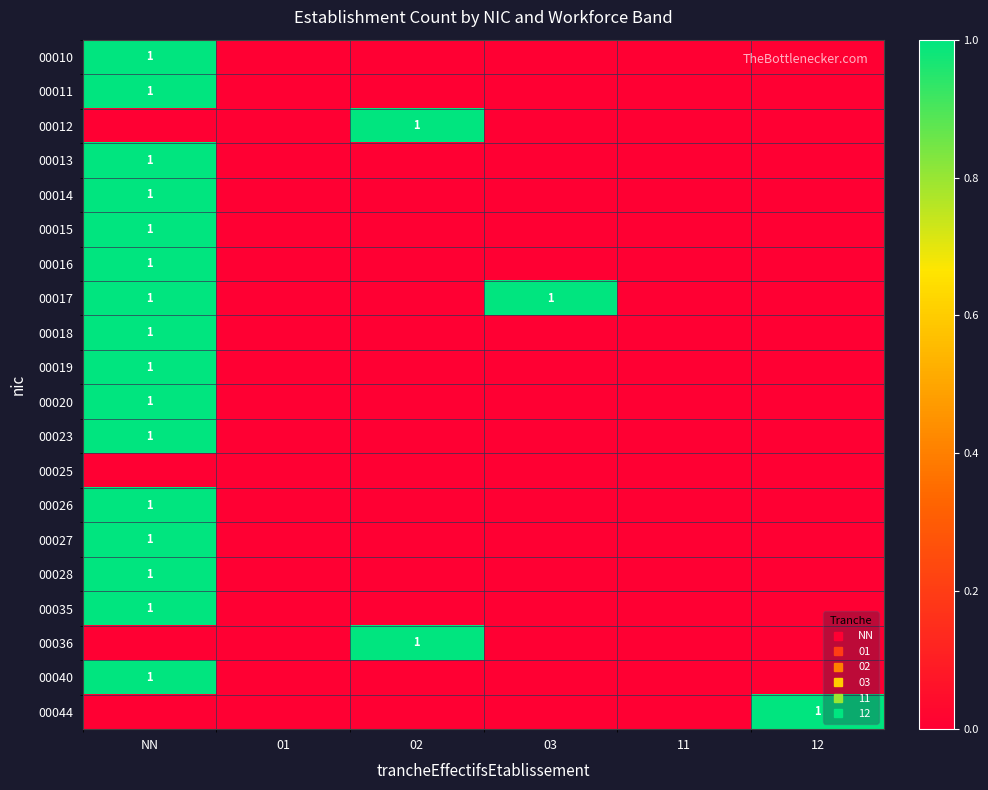

At how many categories does at least one series exceed 0?

4